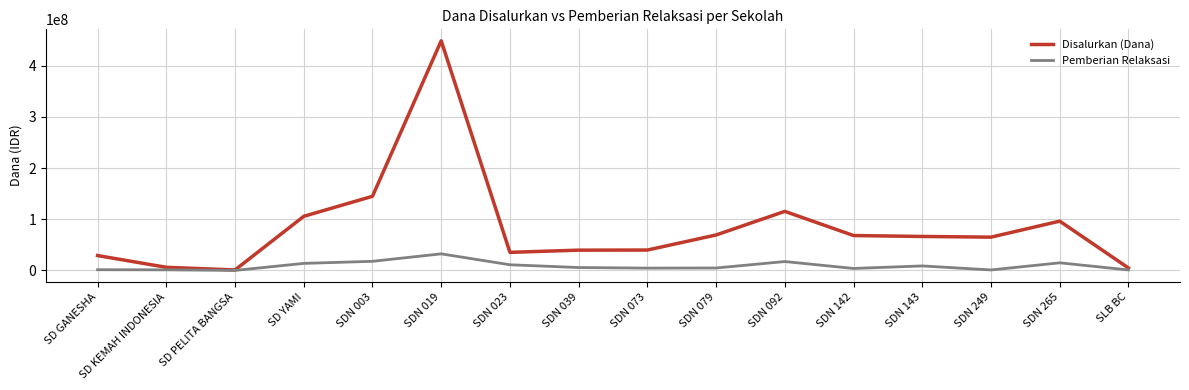

At how many categories does at least one series exceed 347317424?

1